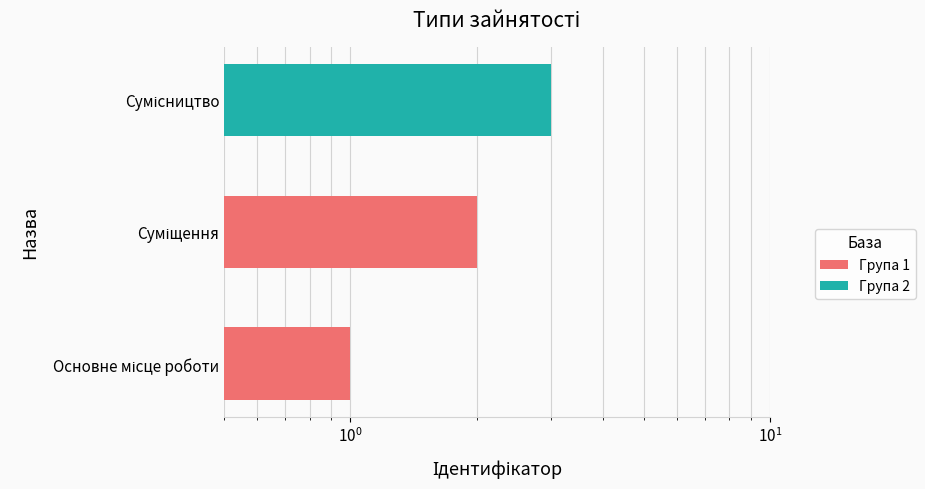

Is it true that the value at Сумісництво is 4?

False